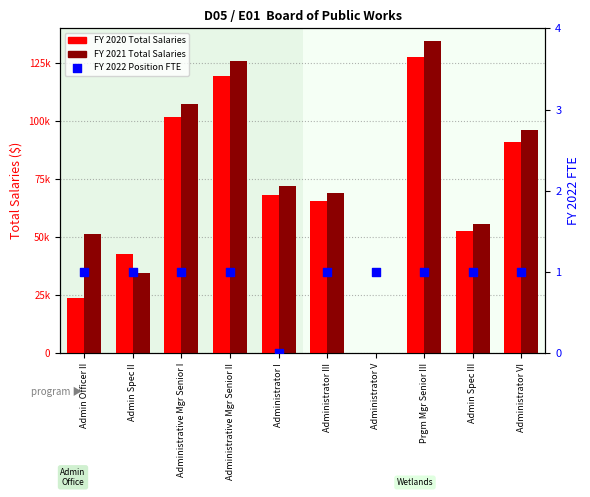

What are all the series names shown in the legend?

FY 2020 Total Salaries, FY 2021 Total Salaries, FY 2022 Position FTE